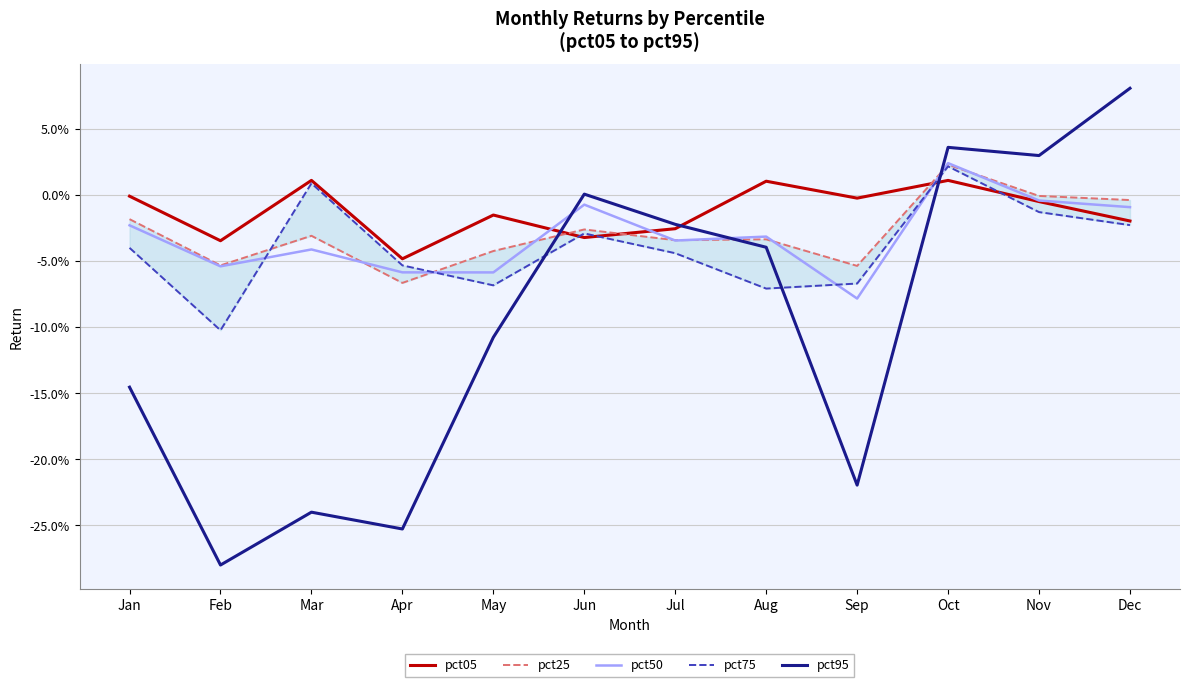

Is it true that pct25 equals 0.0 at Oct?

True